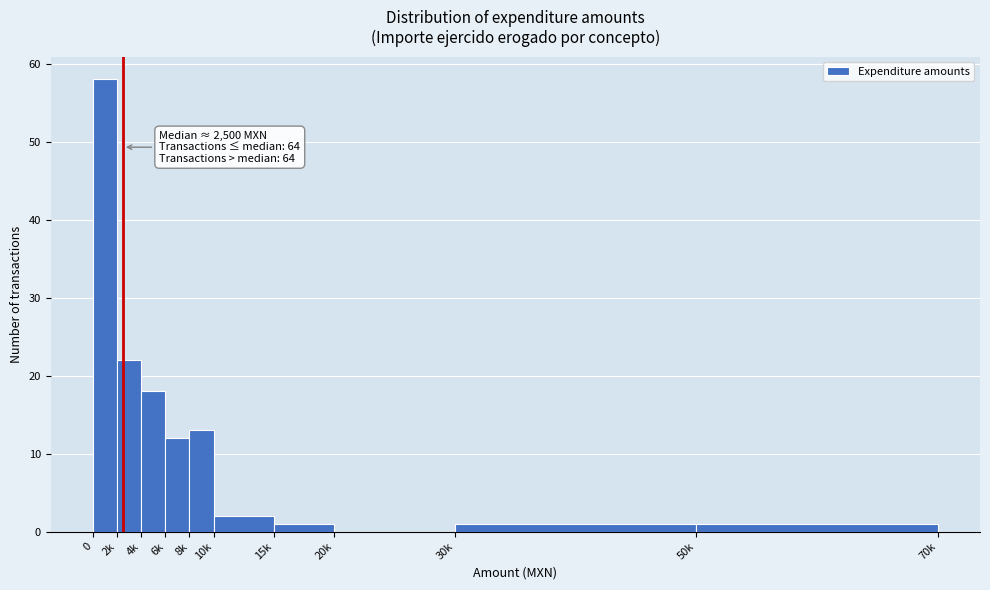

Reading left to right, extract all data points from this chart.

0=58	2k=22	4k=18	6k=12	8k=13	10k=2	15k=1	20k=0	30k=1	50k=1